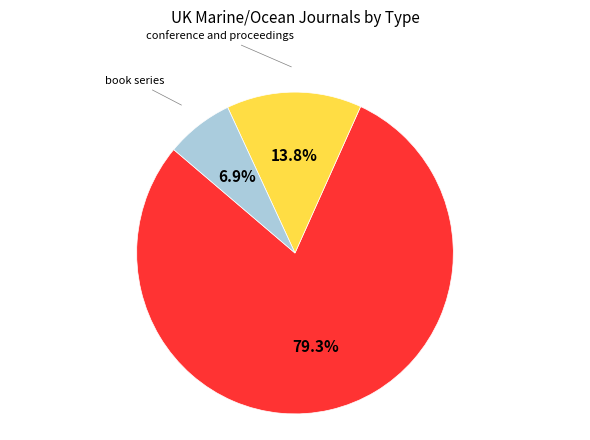

Is there any slice that represents more than half of the pie?

Yes